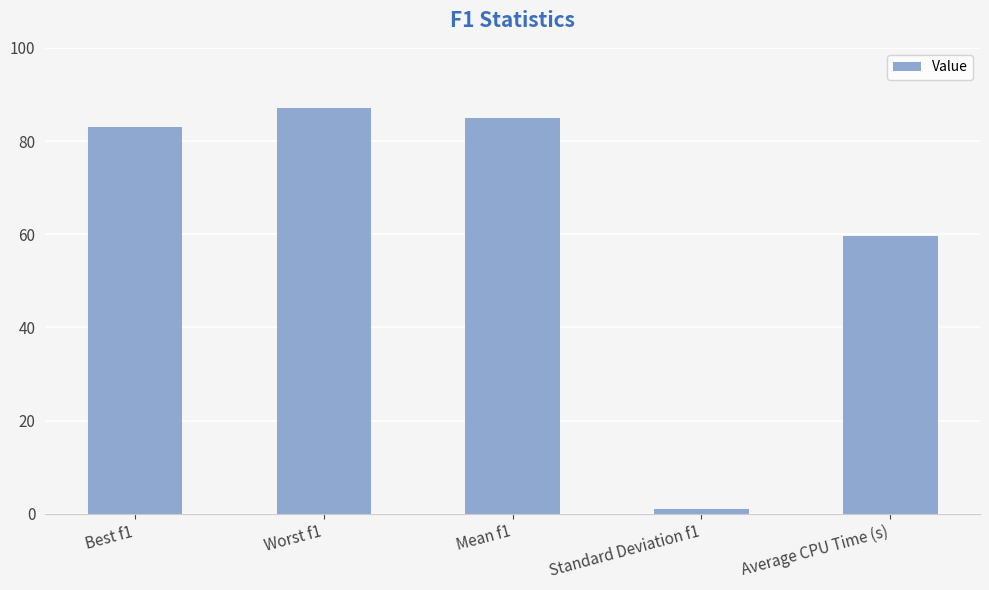

The chart shows a value of 103.1 at Average CPU Time (s). True or false?

False